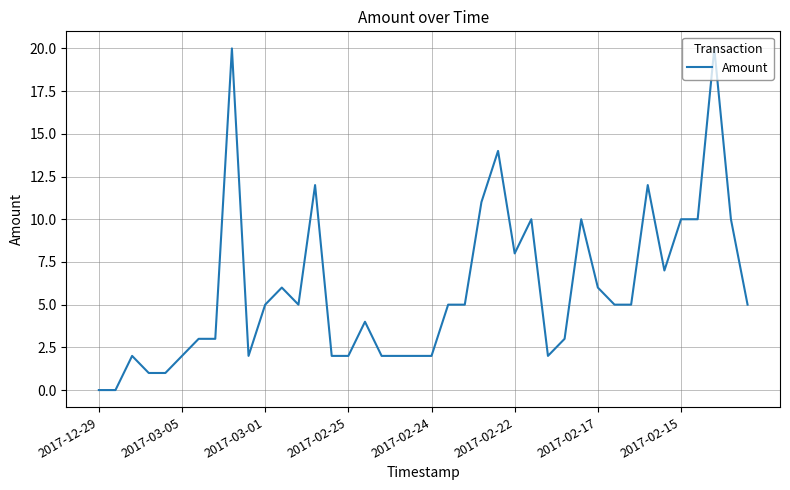

What is the maximum value shown in the chart?

20.0